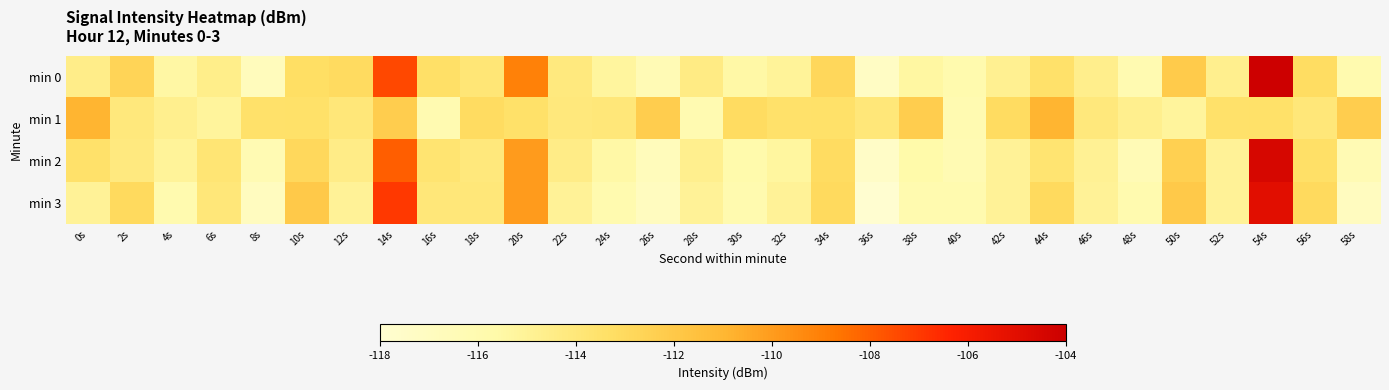

At how many categories does at least one series exceed -106?

1